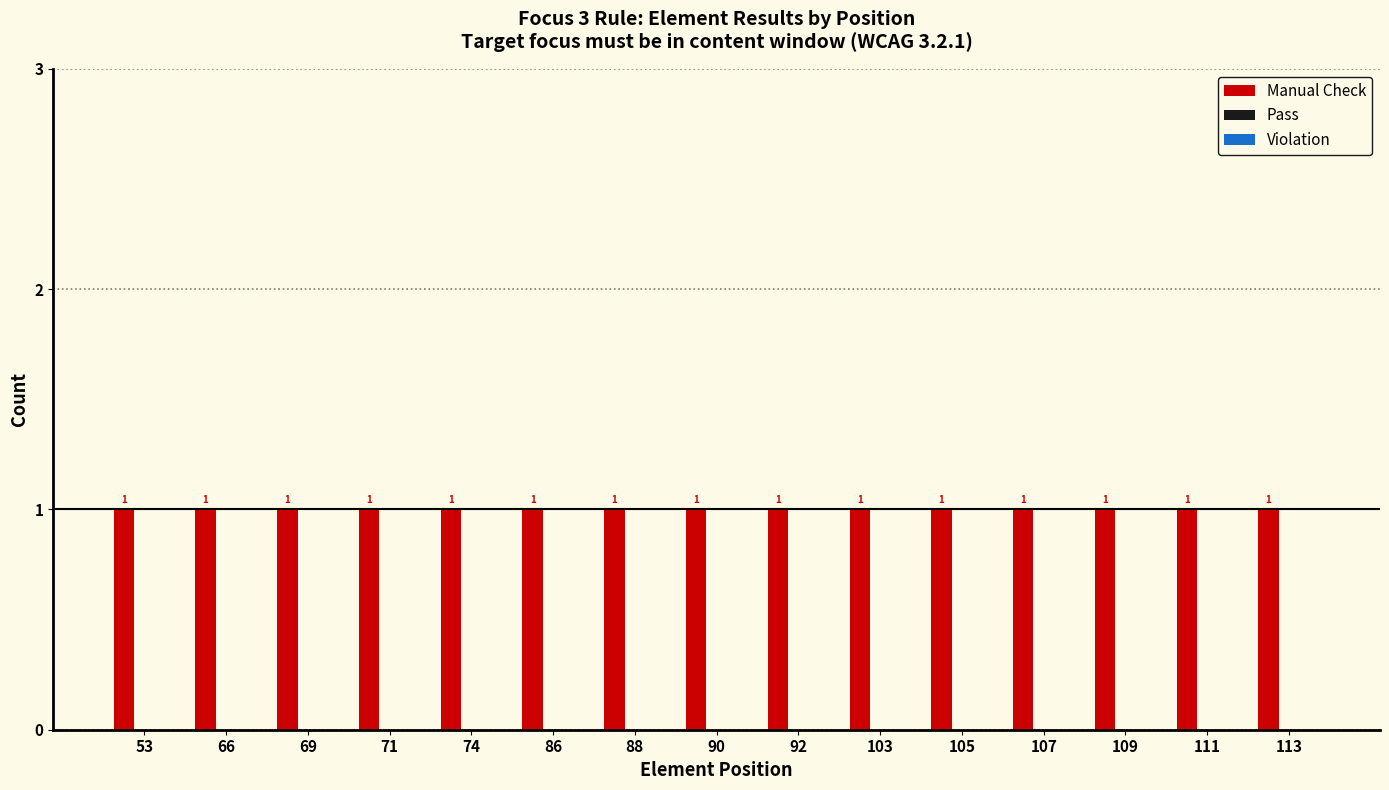

True or false: Manual Check has a value of 1 at 66.

True